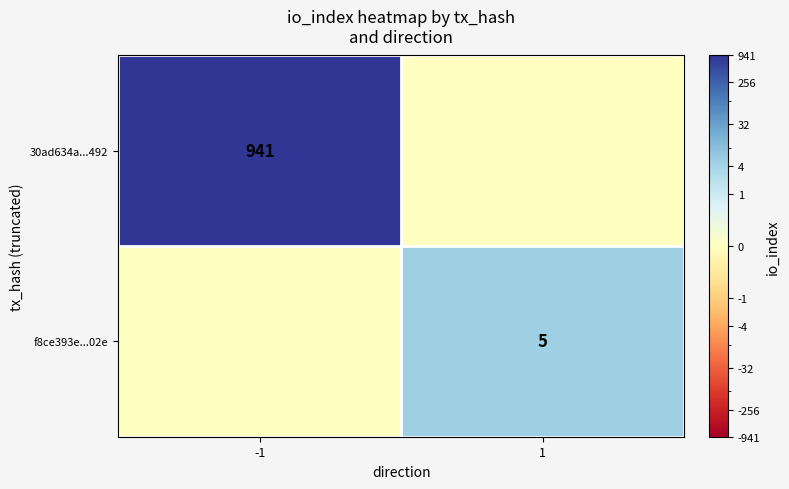

Is it true that f8ce393e...02e equals 5 at 1?

True